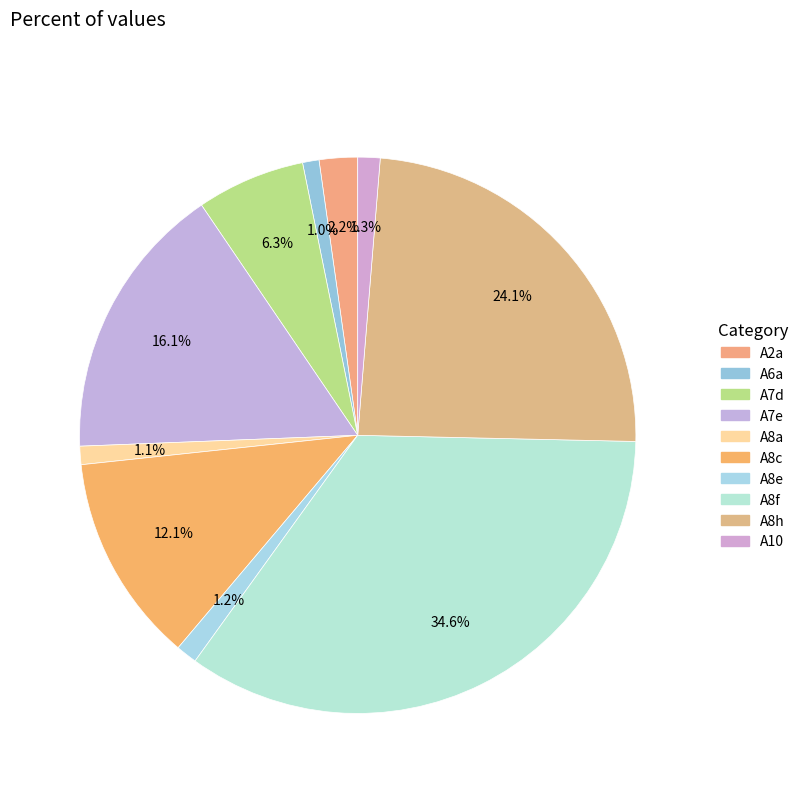

To the nearest percent, what is the difference between the largest and smallest slice percentages?

34%